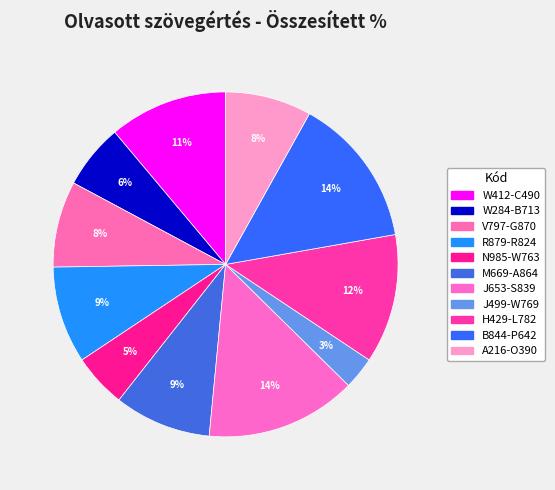

What percentage is the W412-C490 slice, to the nearest percent?

11%